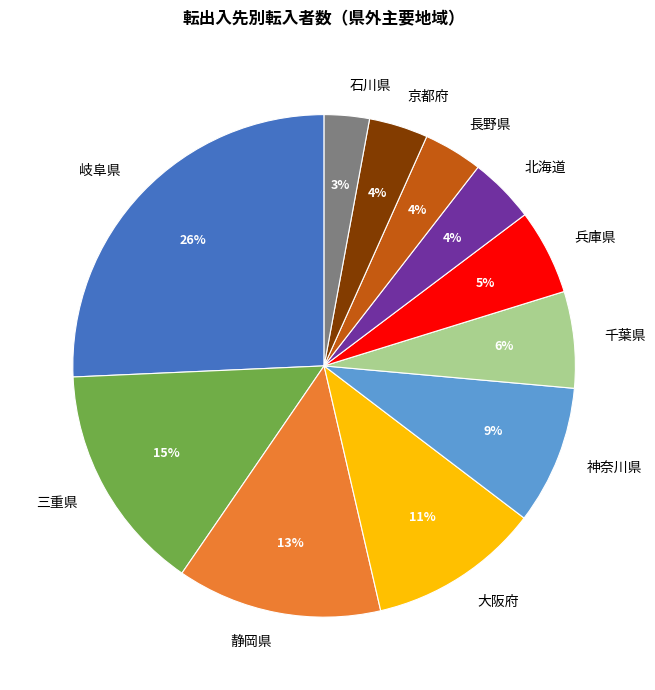

Do 三重県 and 京都府 together represent more than half of the pie?

No